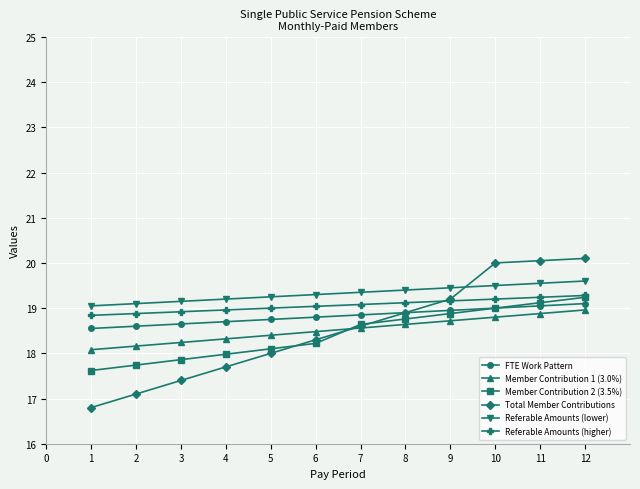

What is the value of the Total Member Contributions point at the 4th from the left?

17.7